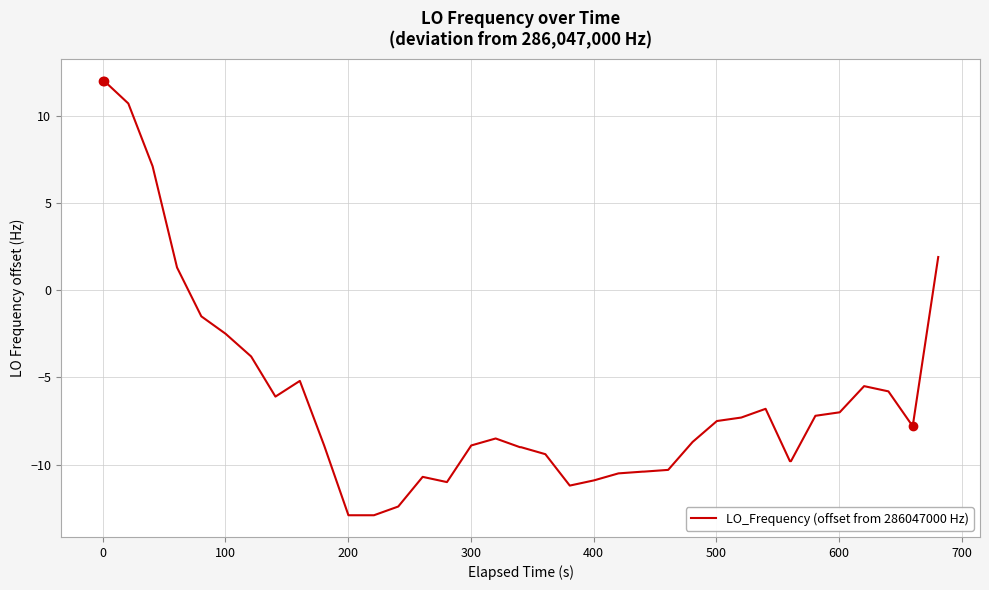

What is the maximum value shown in the chart?

12.0